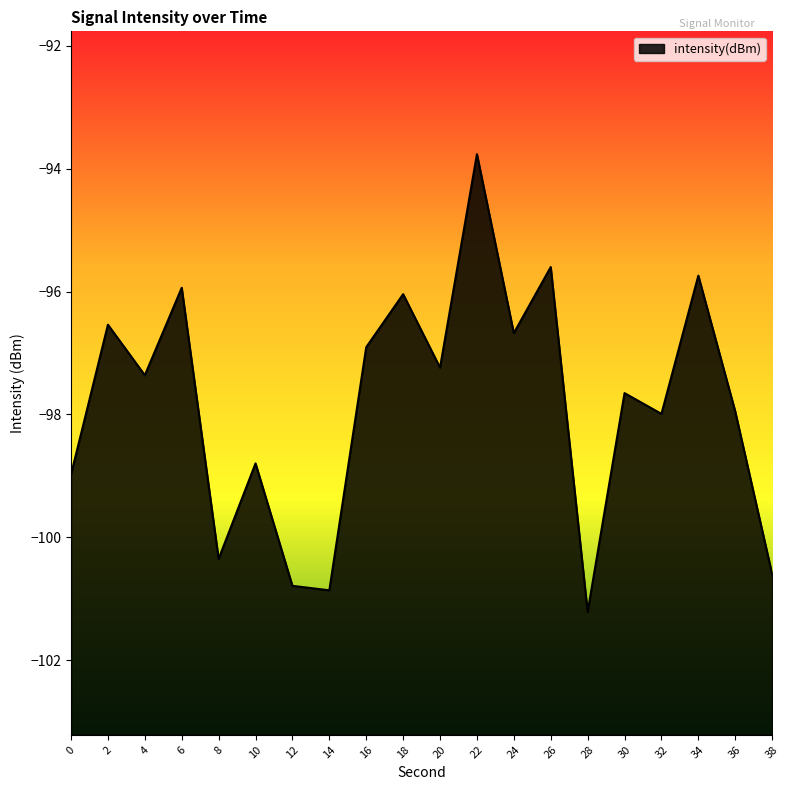

What is the minimum value shown in the chart?

-101.2